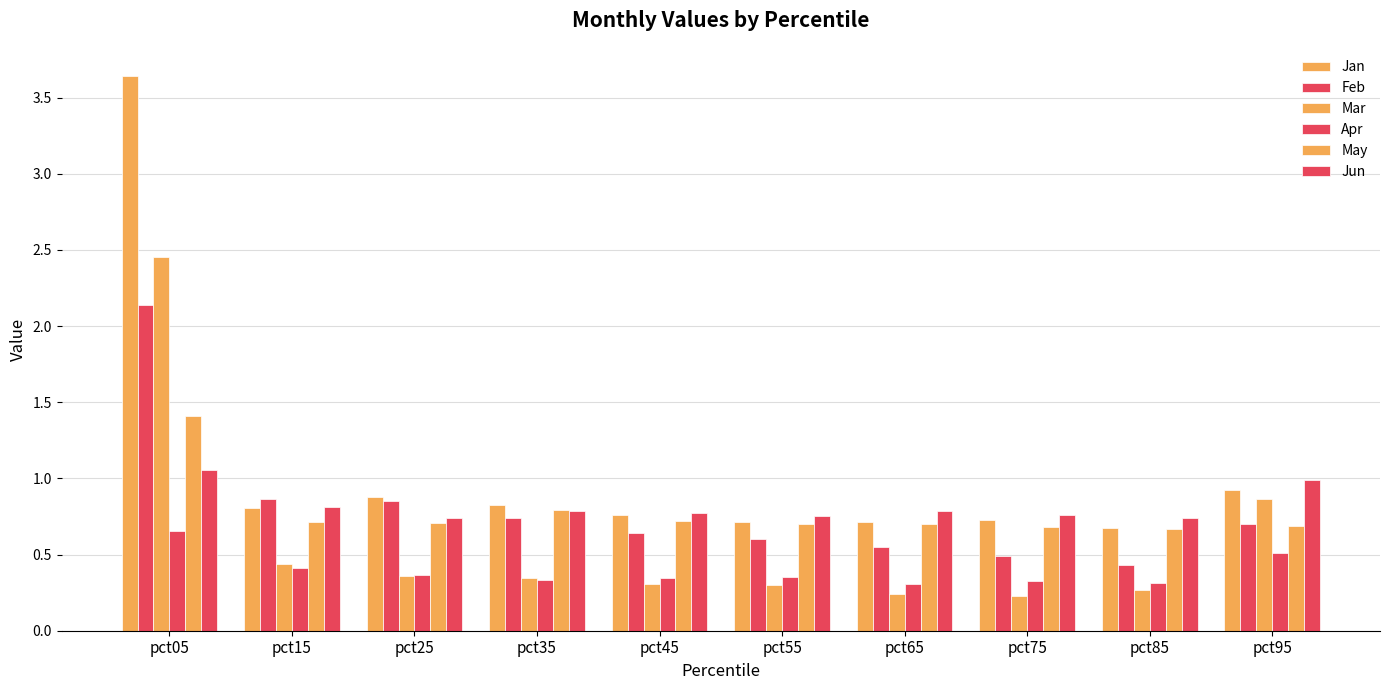

How many bars are there in each group?

6